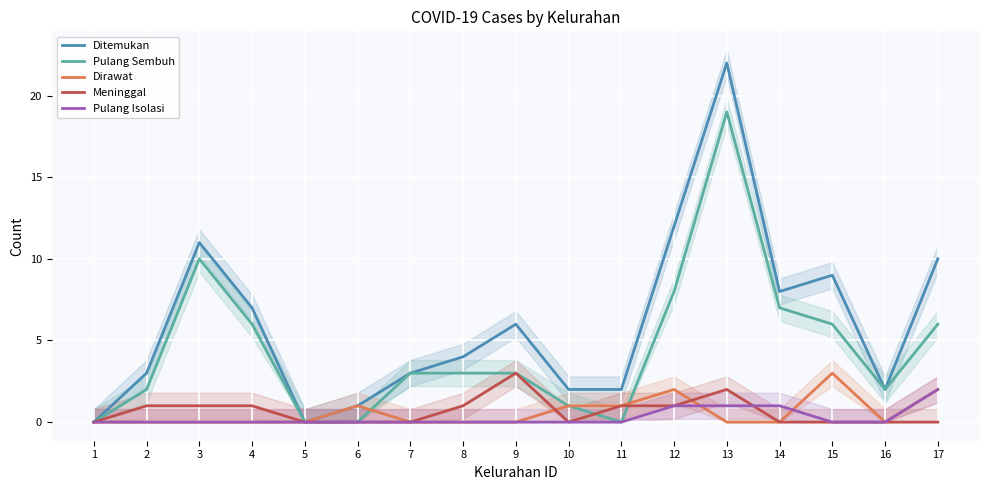

Where is the first local maximum for Pulang Sembuh?

3